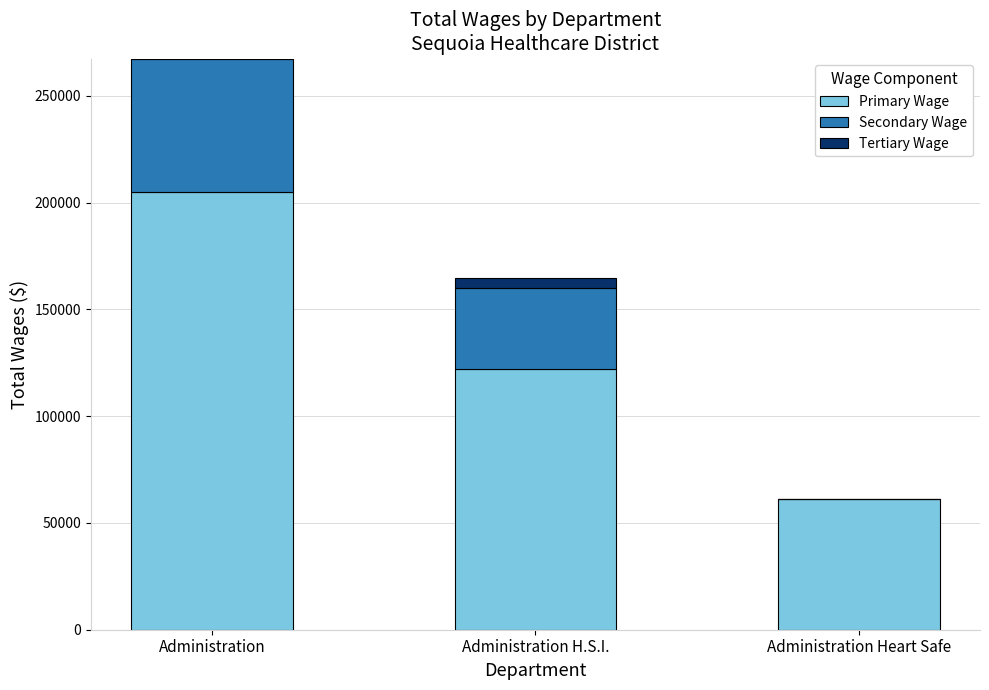

The value of Primary Wage at Administration H.S.I. is 182305. True or false?

False